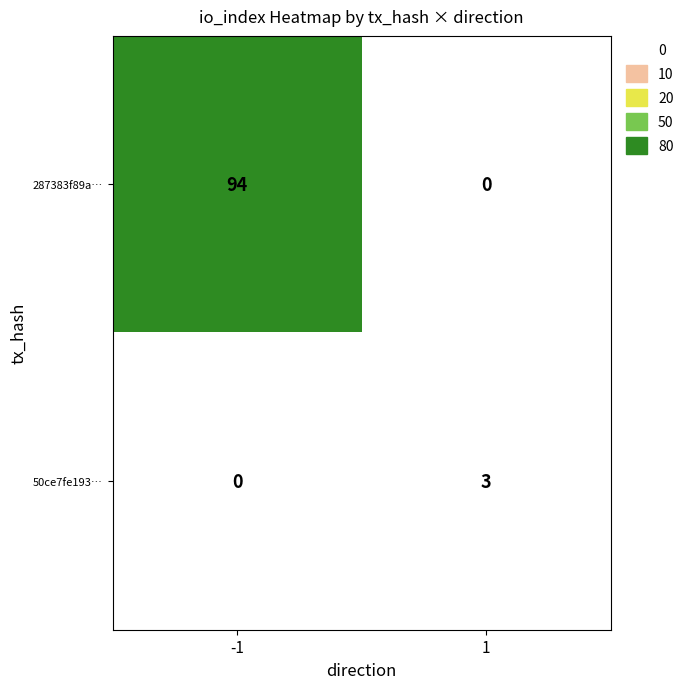

What is the highest value of the 50ce7fe193… series?

3